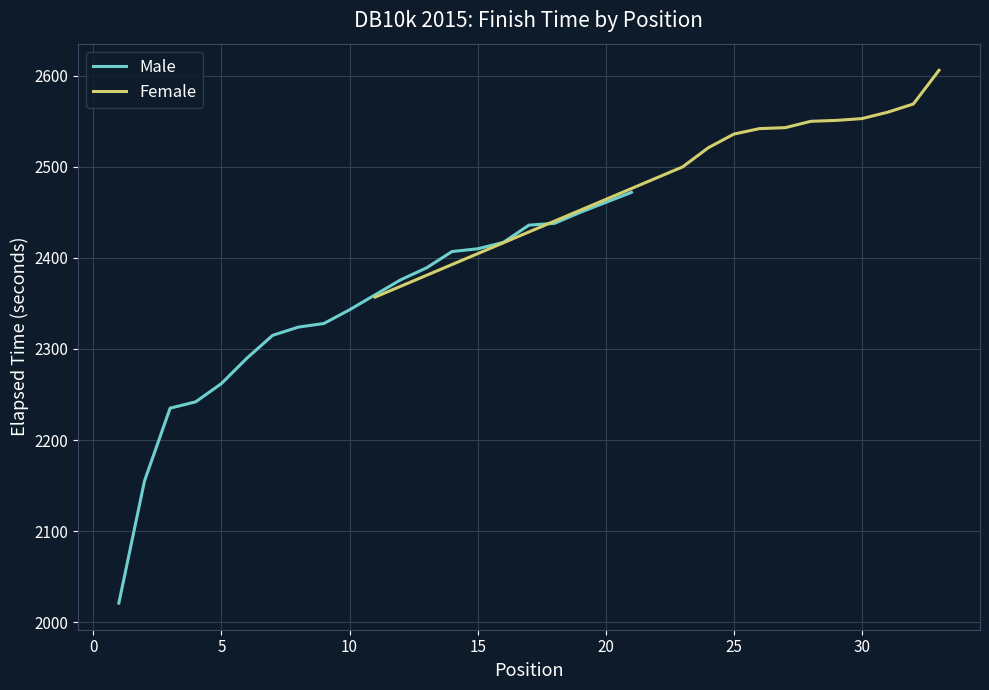

How many lines are shown in the chart?

2